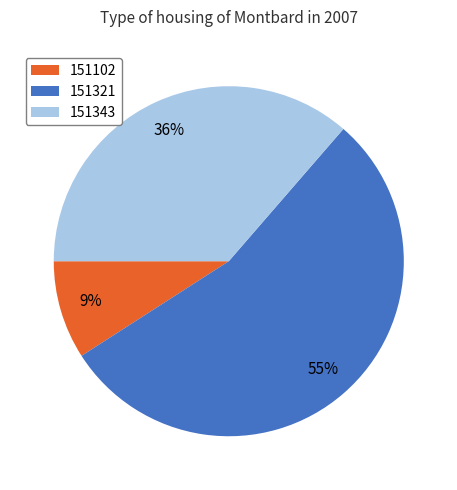

How many slices are in this pie chart?

3